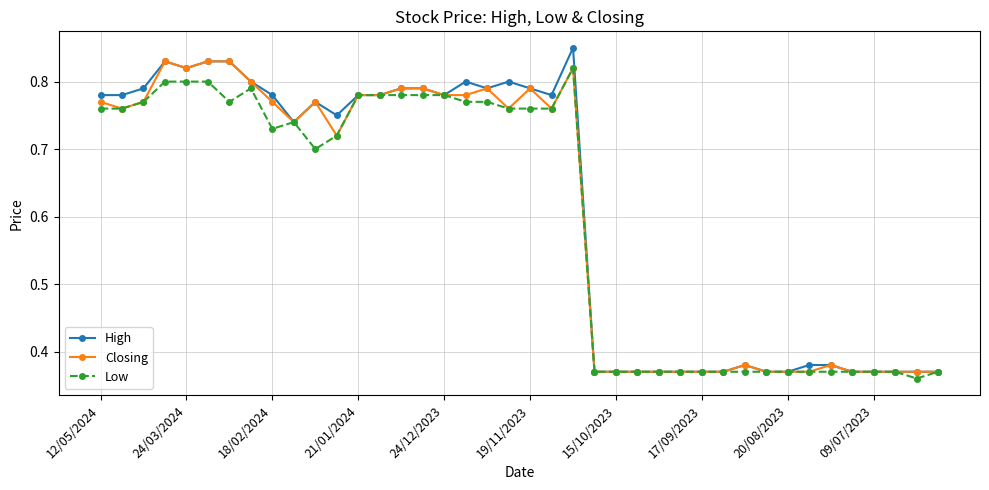

Which series has the largest range (max minus min)?

High